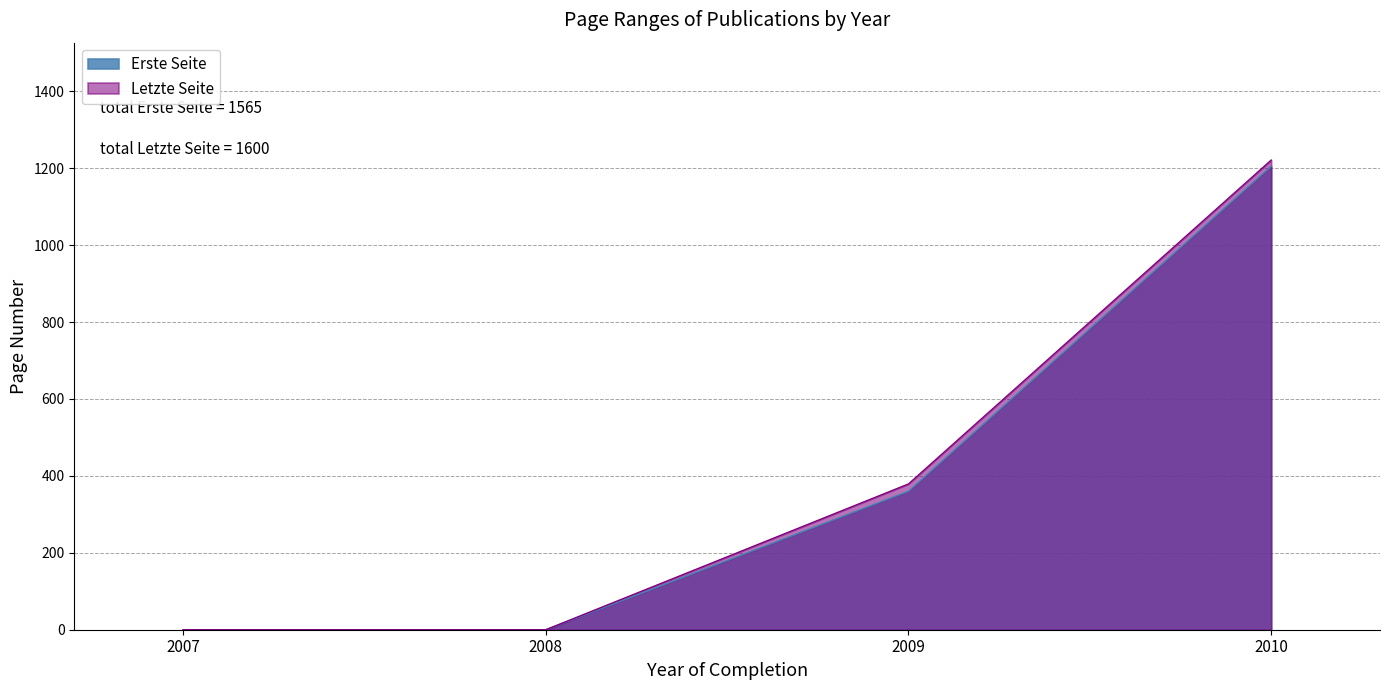

Is it true that Erste Seite equals 581 at 2008?

False